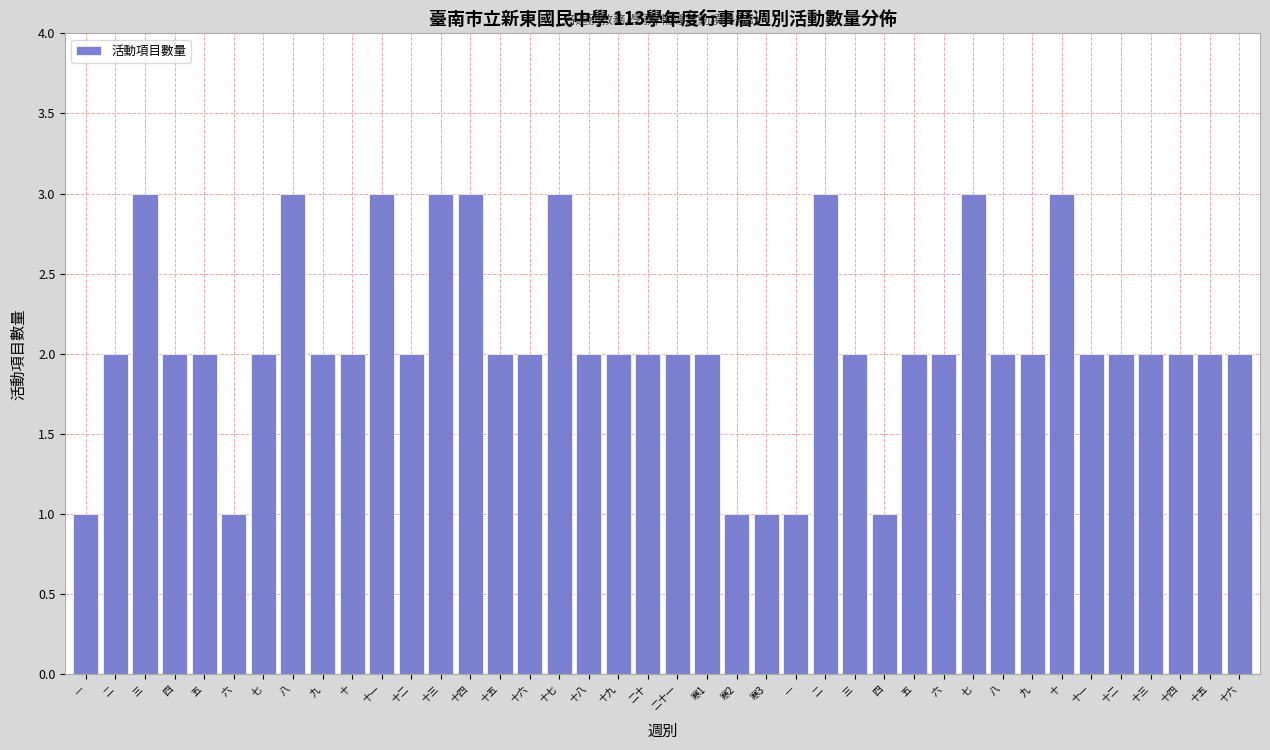

How many data points does each series have?

40